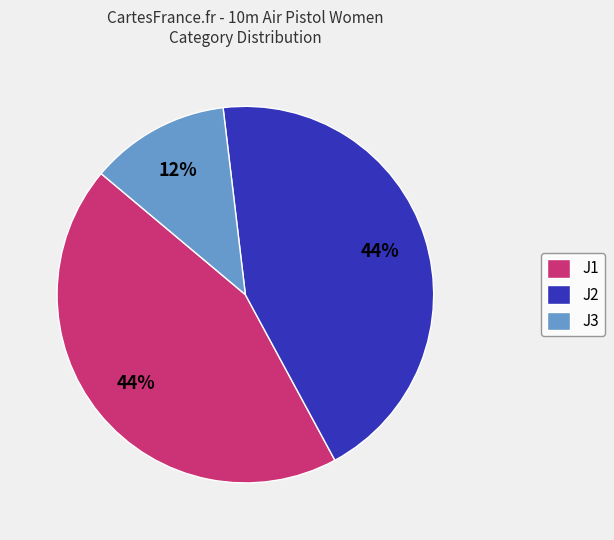

Between J3 and J1, which is larger?

J1